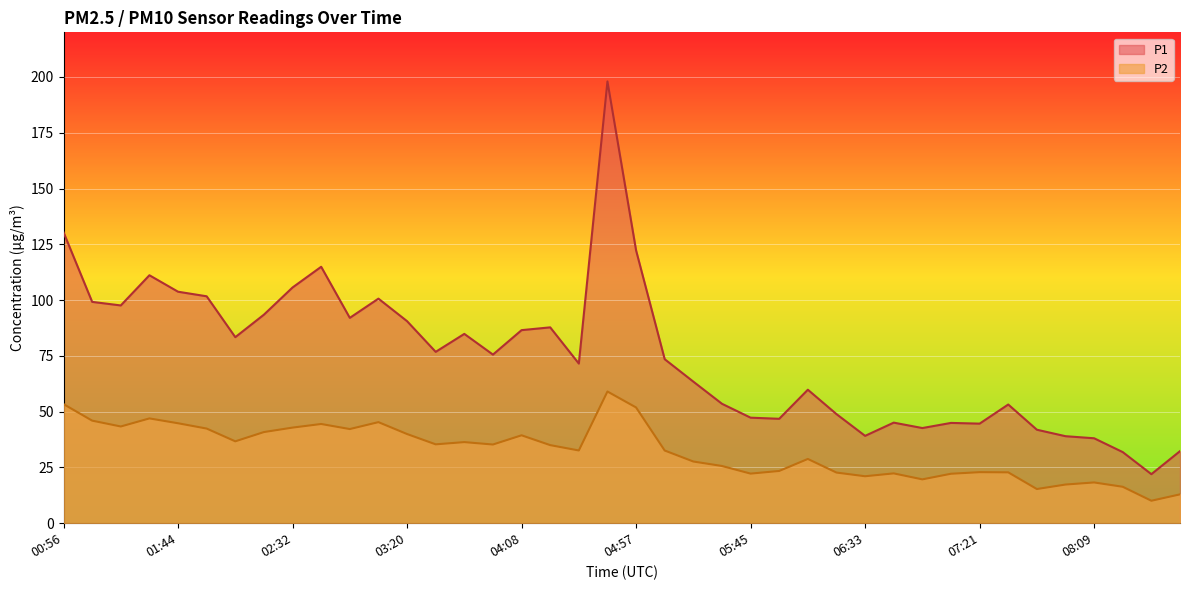

How many lines are shown in the chart?

2